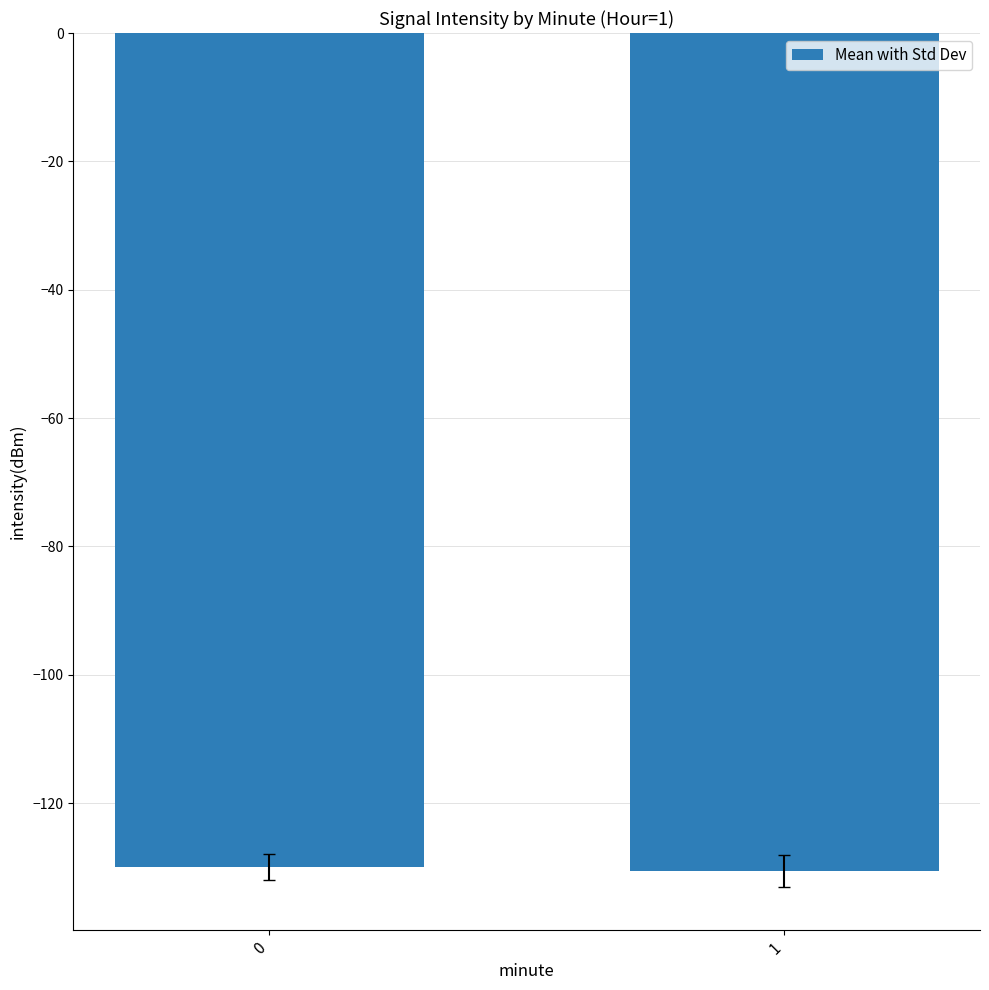

What is the value of the 1st bar from the left?

-130.0